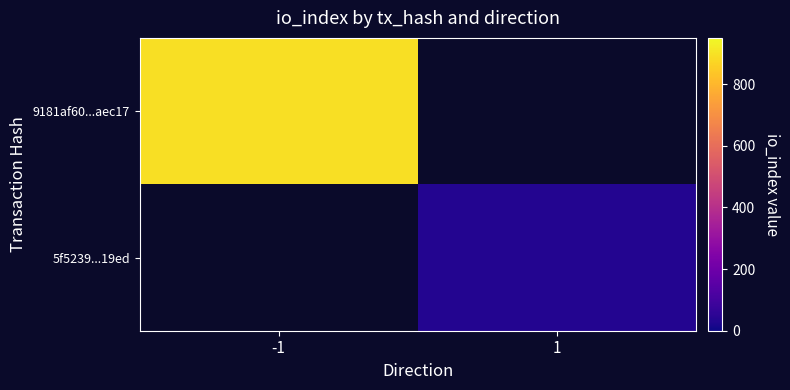

List the labels in order of 5f5239...19ed value, largest first.

-1, 1